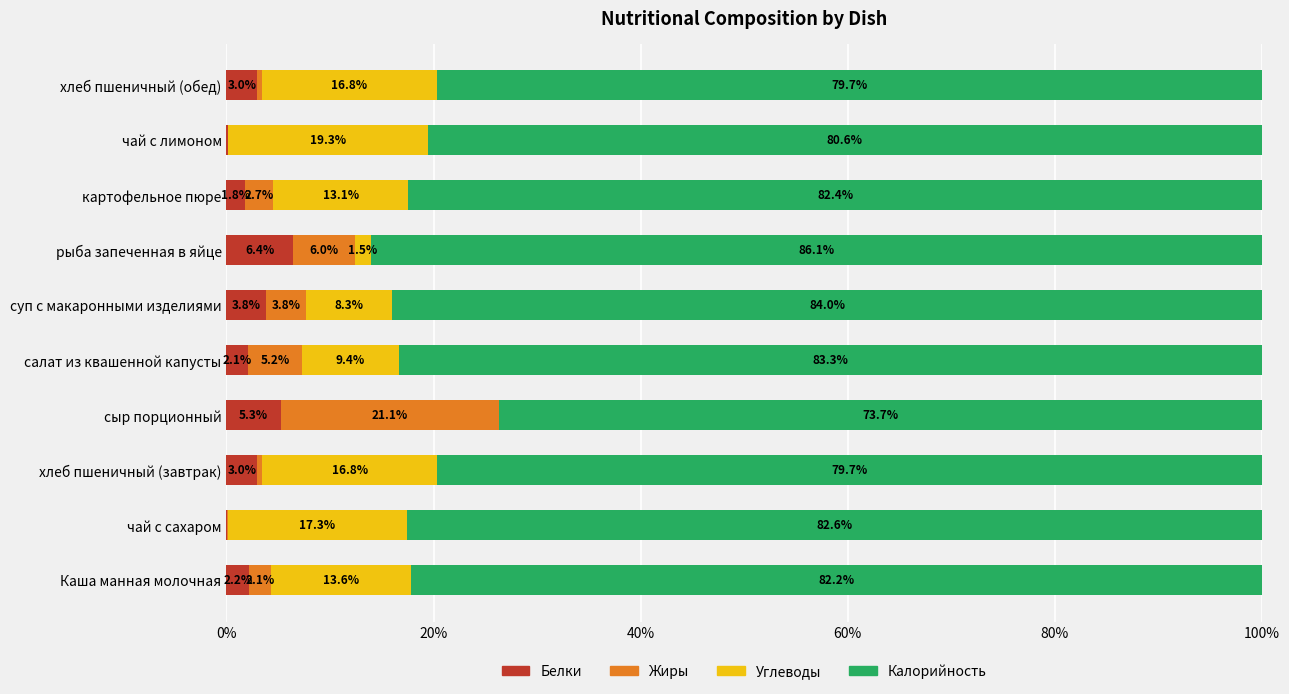

What is the maximum value for Белки?

6.4